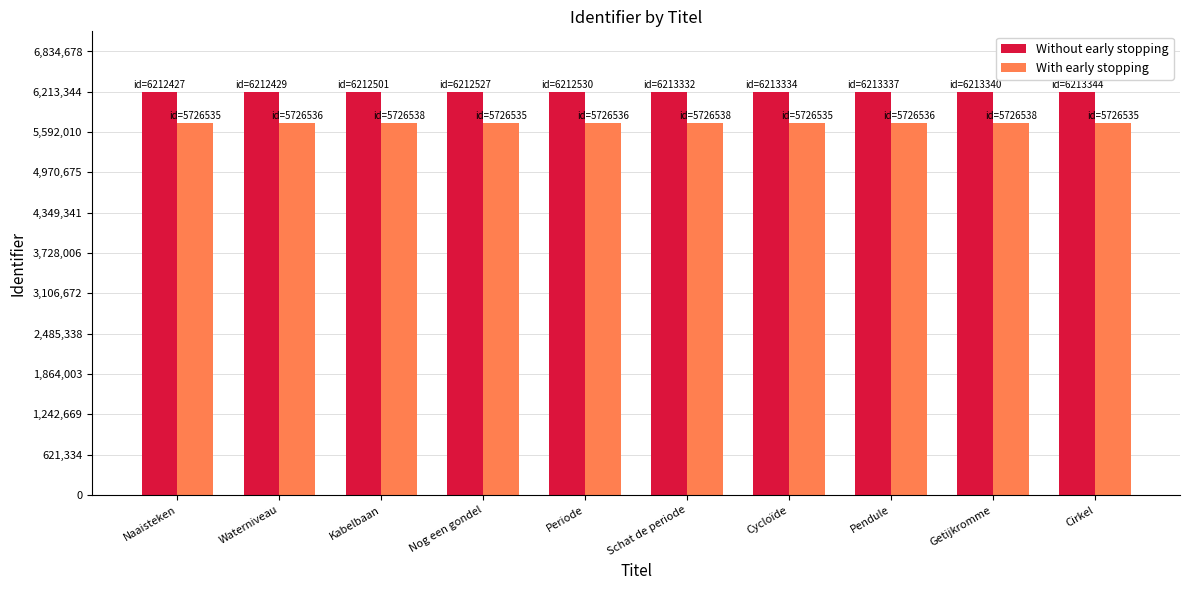

What is the label of the 2nd bar from the right?

Getijkromme